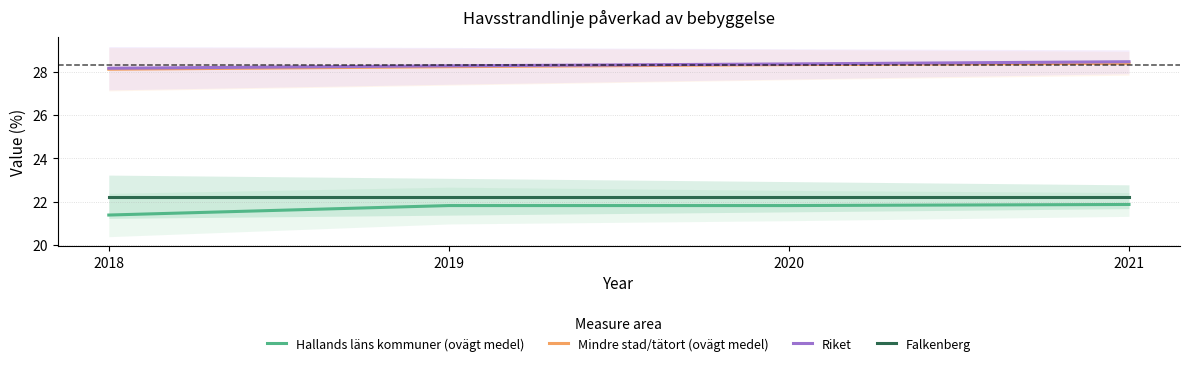

True or false: Riket has more than 0 points higher than both neighbors.

False